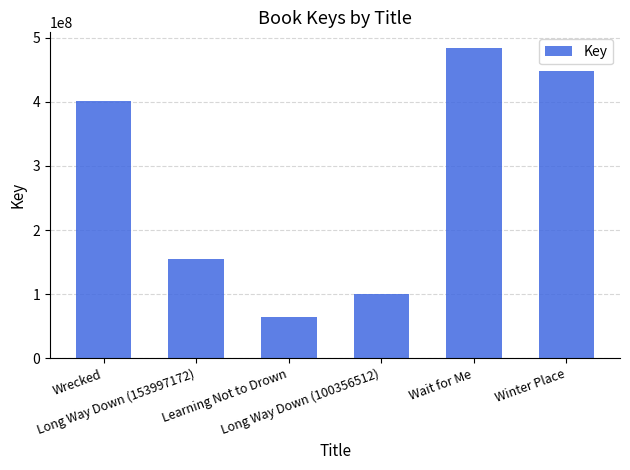

Between Winter Place and Wrecked, which is larger?

Winter Place